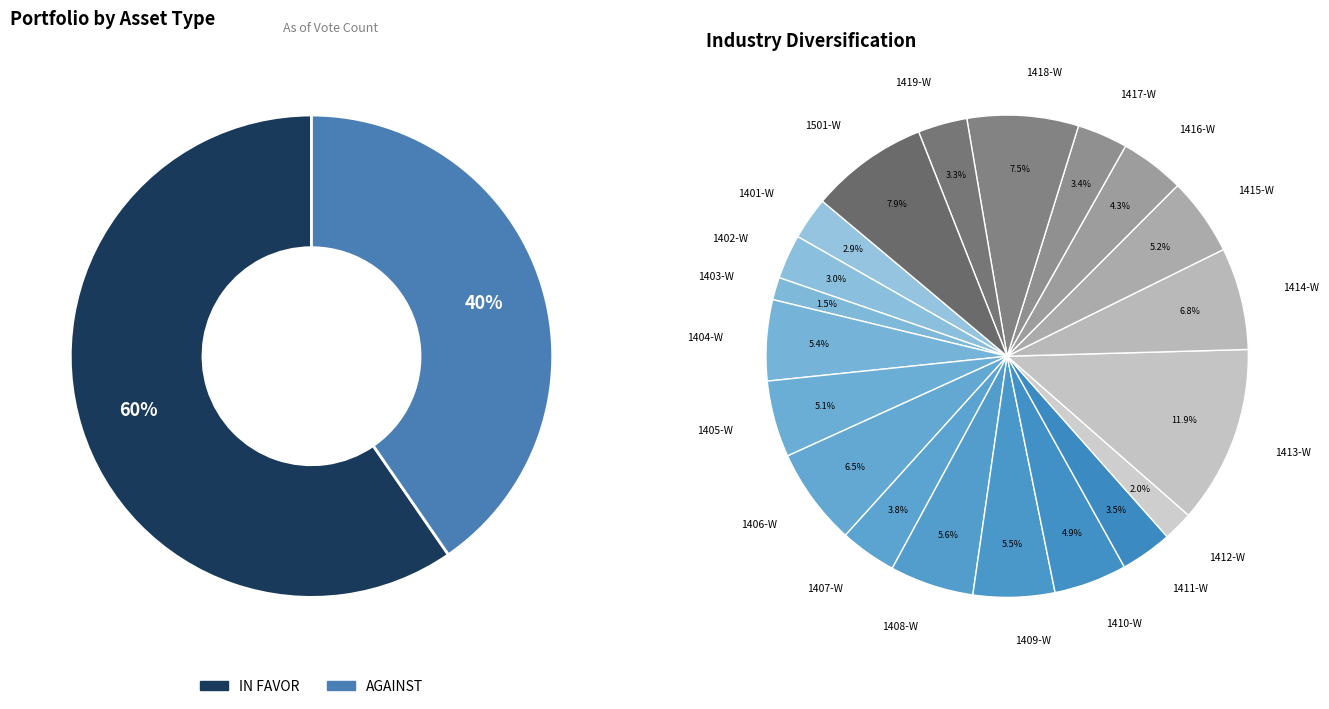

Which category has the biggest portion of the pie?

1413-W